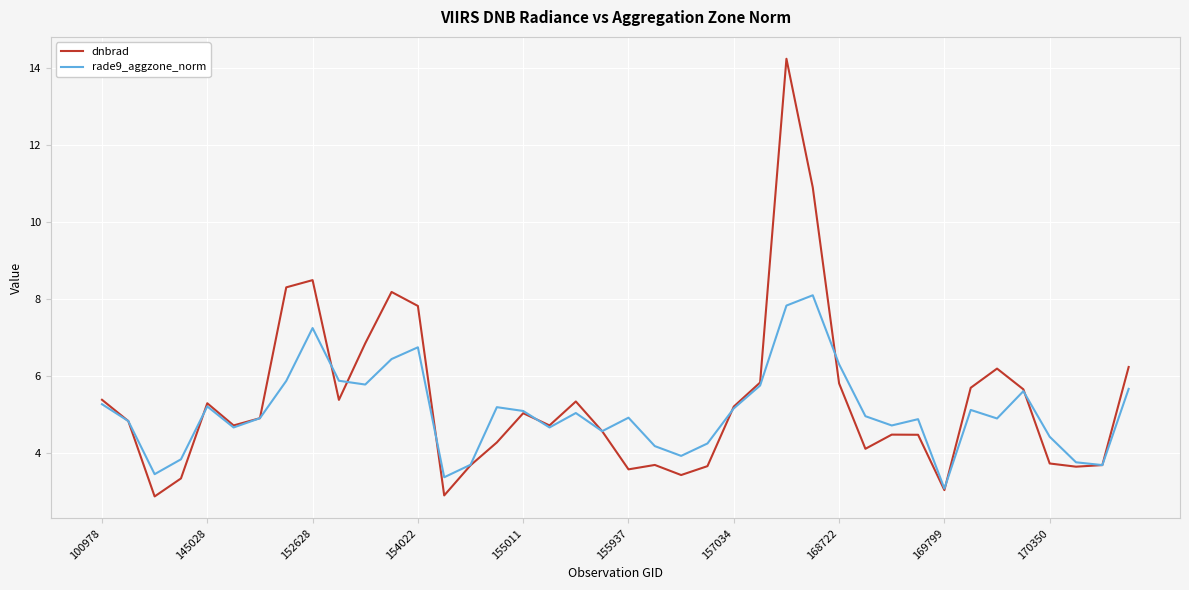

At how many categories does at least one series exceed 7?

6